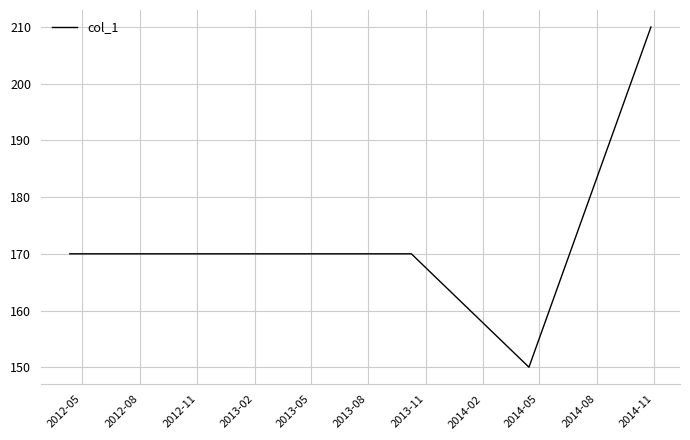

What is the smallest value displayed?

150